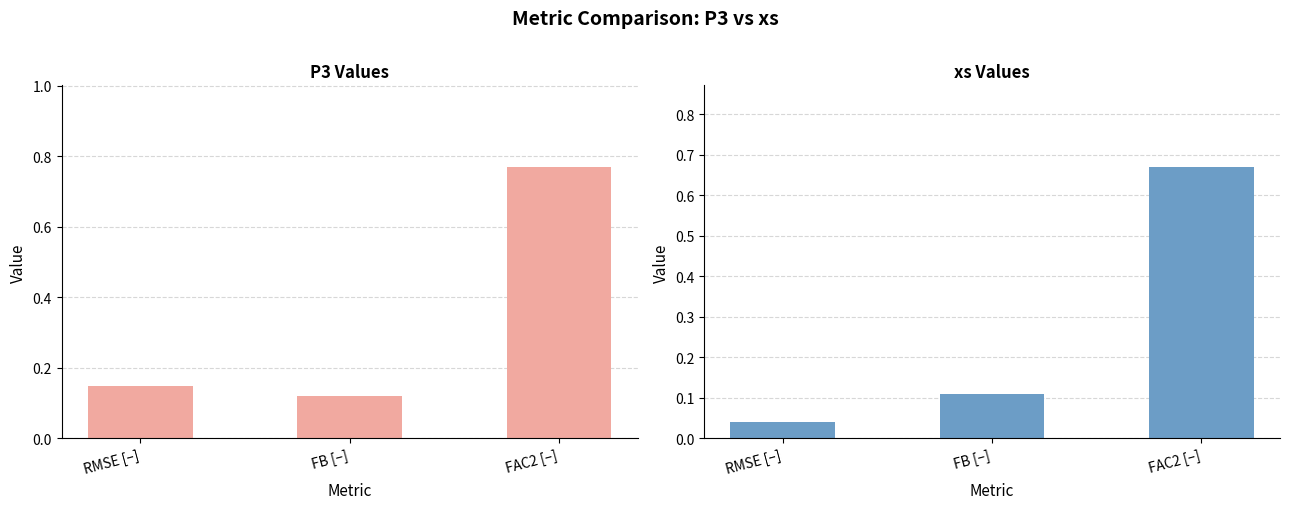

Count the P3 values in the range 0 to 1.

3